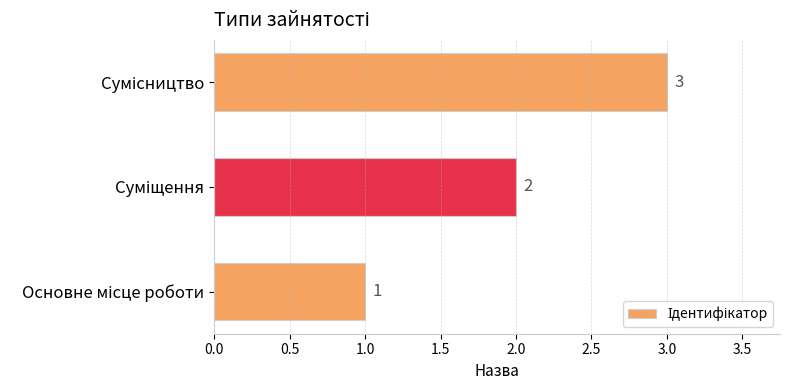

What is the maximum value shown in the chart?

3